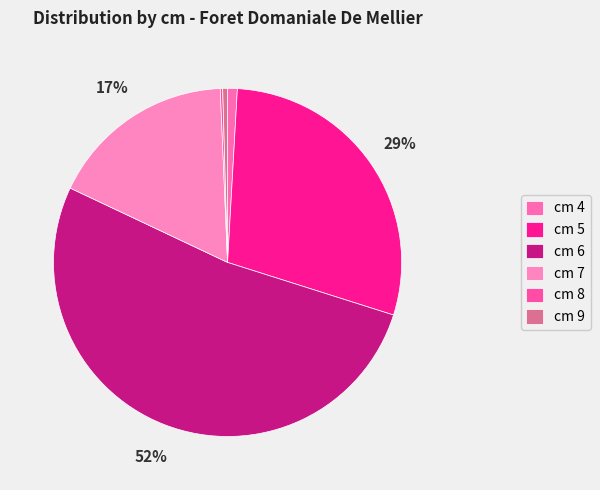

How many slices are in this pie chart?

6